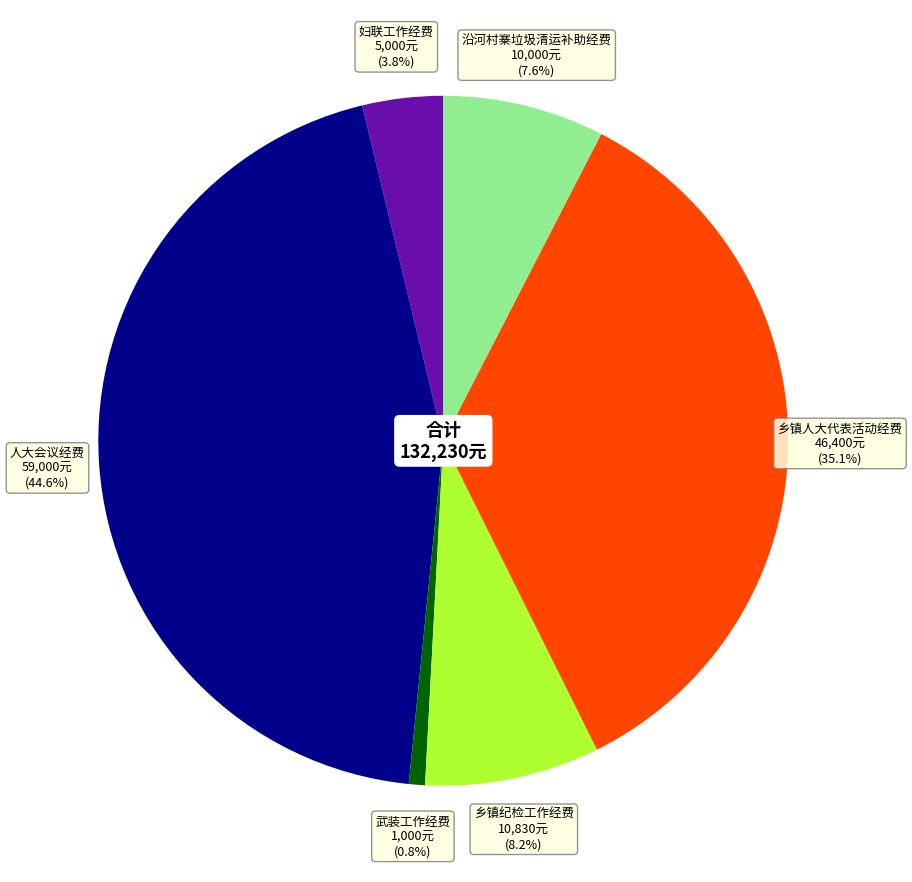

Is there any slice that represents more than half of the pie?

No